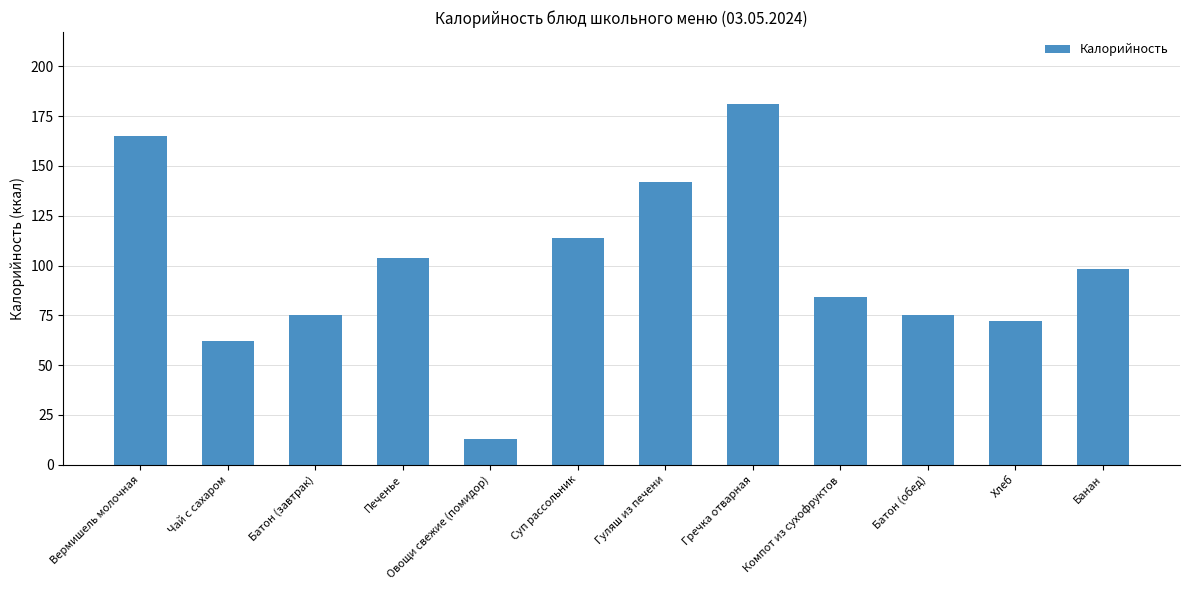

What is the ratio of the value at Печенье to the value at Гуляш из печени?

0.7